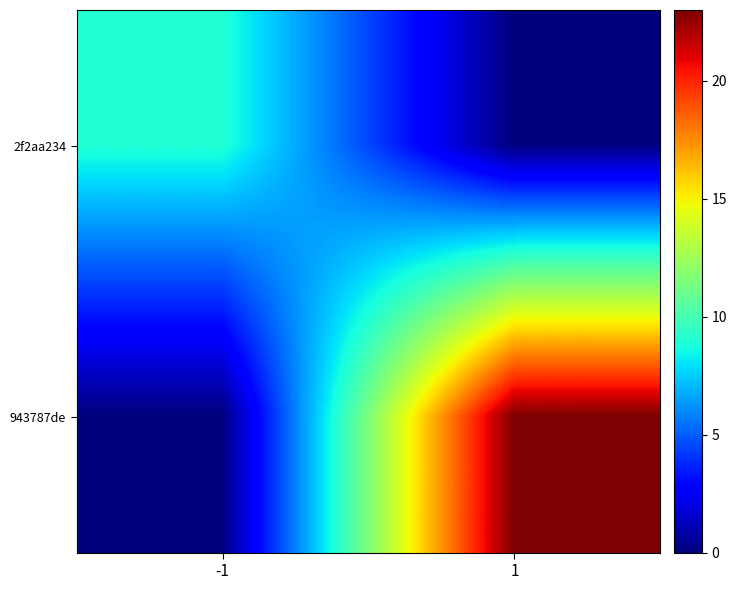

What is the total value across all series at 1?

23